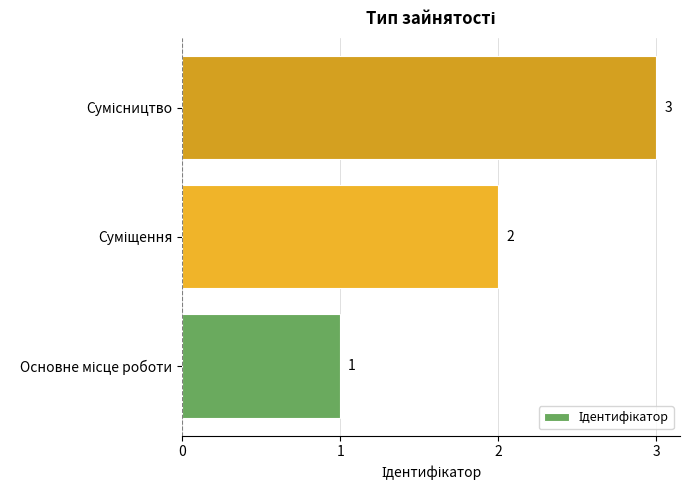

What is the sum of all values?

6